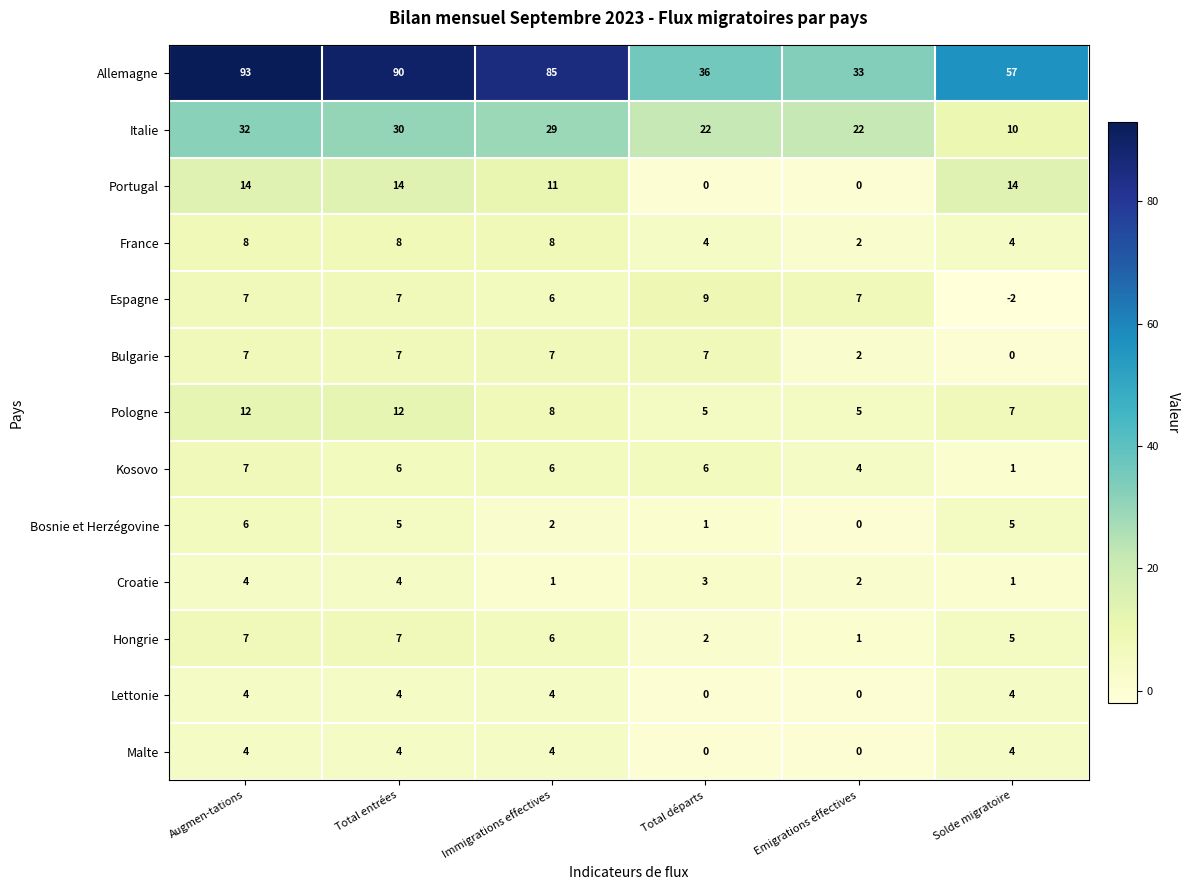

What is the maximum value shown in the chart?

93